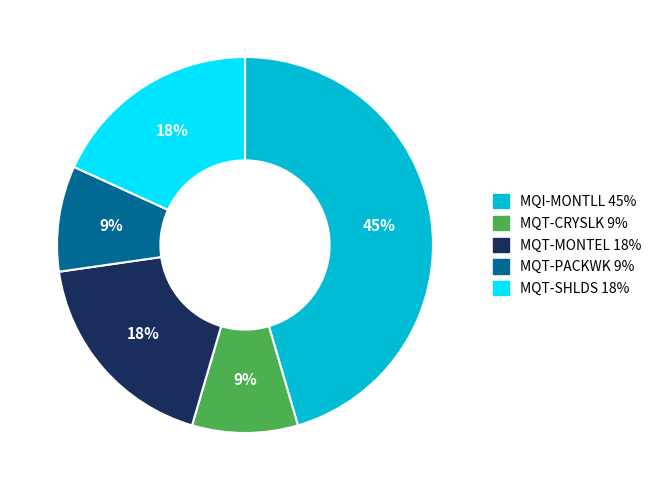

Which slice is the largest?

MQI-MONTLL